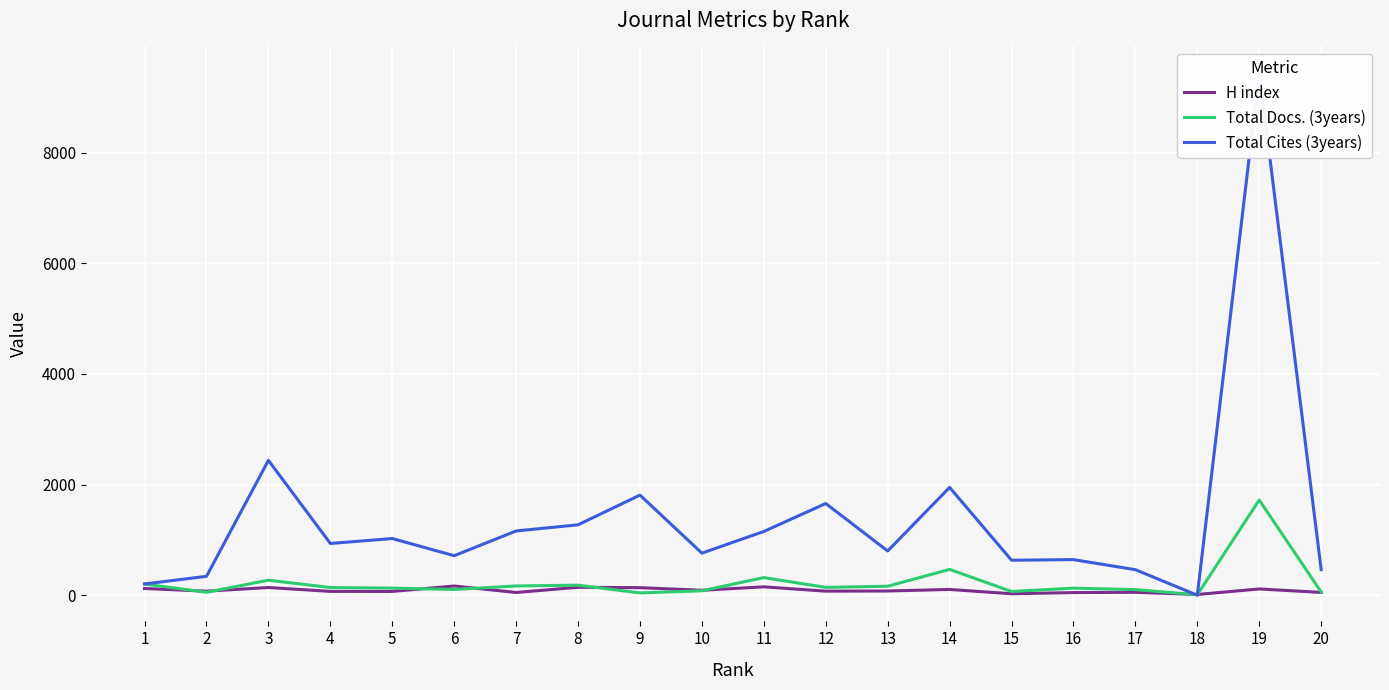

What is the difference between the maximum and minimum values in the Total Docs. (3years) series?

1713